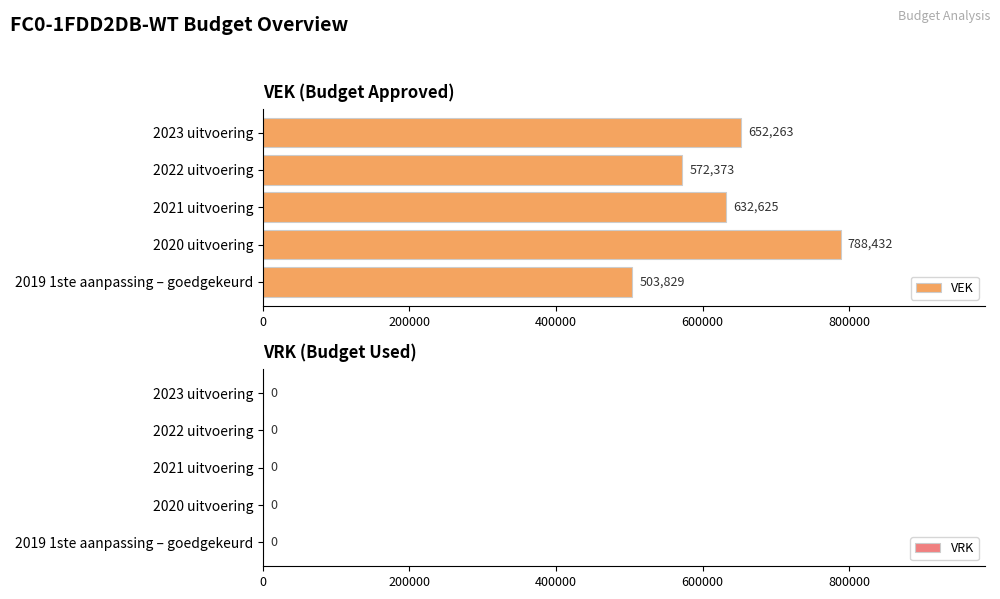

What is the sum of the values at 2020 uitvoering and 2019 1ste aanpassing – goedgekeurd?

1292261